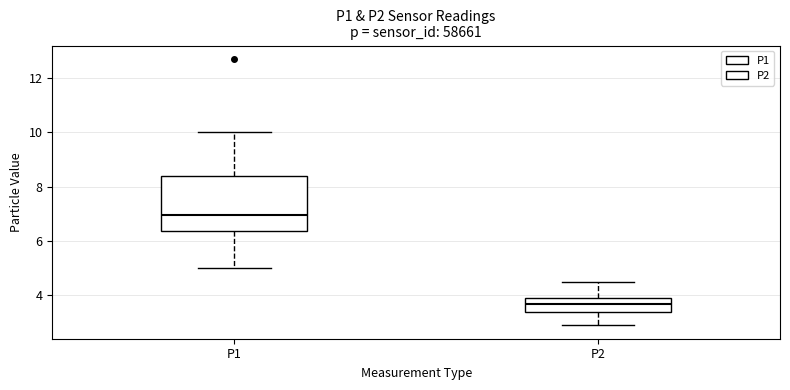

Reading left to right, read every box against the y-axis: the position of its median line, the range the box covers, and the ends of its whiskers. The values are not printed on the chart, so give them approximately, as read against the axis.

P1: median 7.0, box 6.4 to 8.4, whiskers 5.0 to 10.0
P2: median 3.8, box 3.4 to 4.0, whiskers 3.0 to 4.6